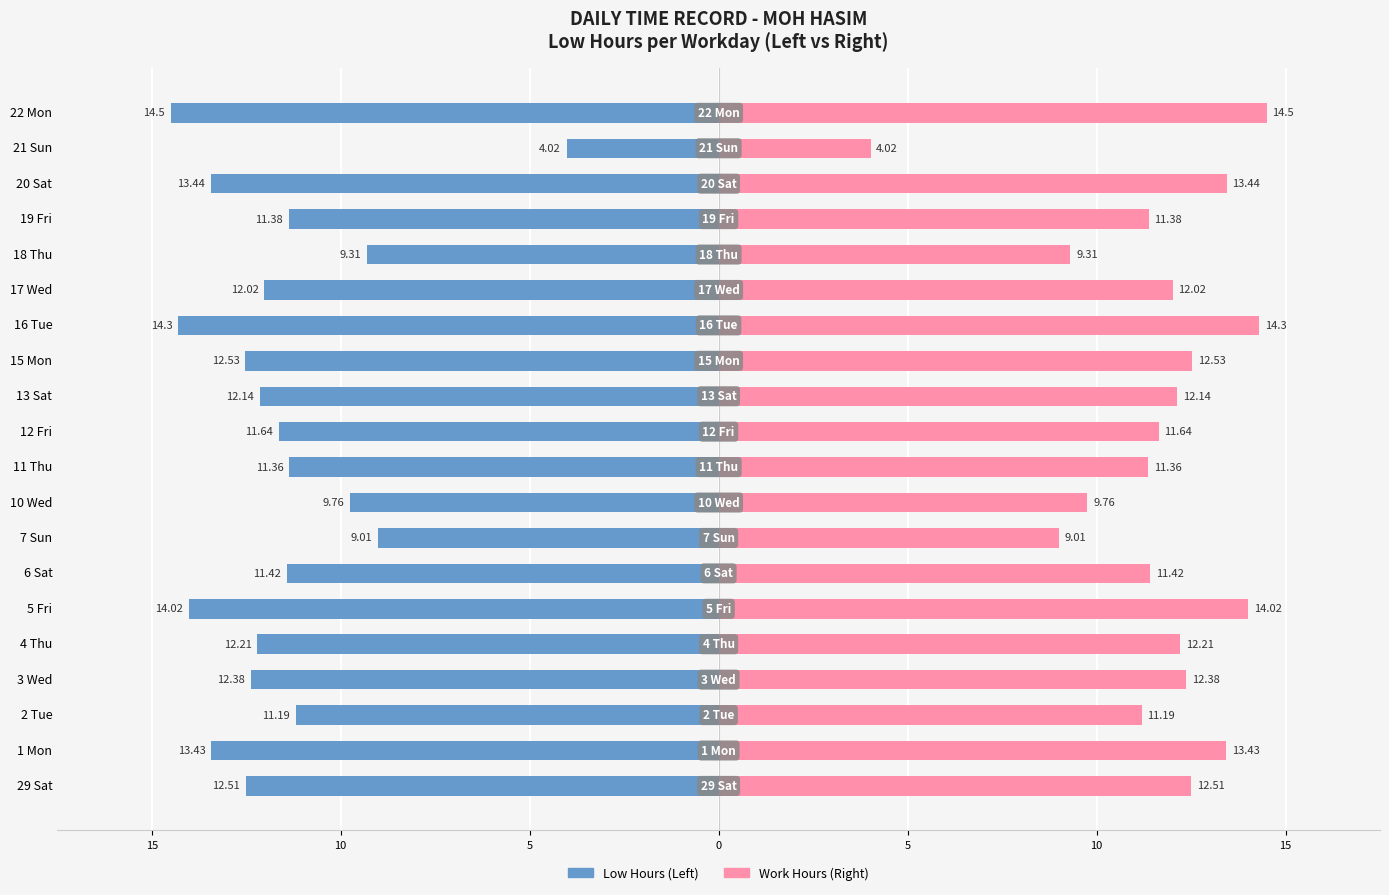

What is the difference between the second highest and minimum values in the Work Hours (Right) series?

10.3